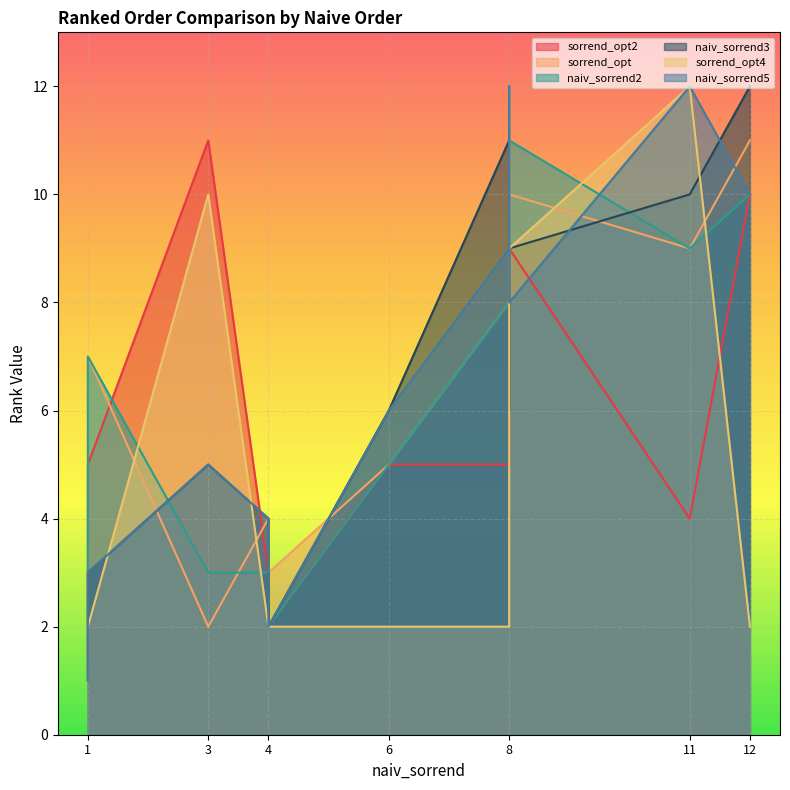

In naiv_sorrend3, how many points are lower than both neighbors (excluding endpoints)?

2